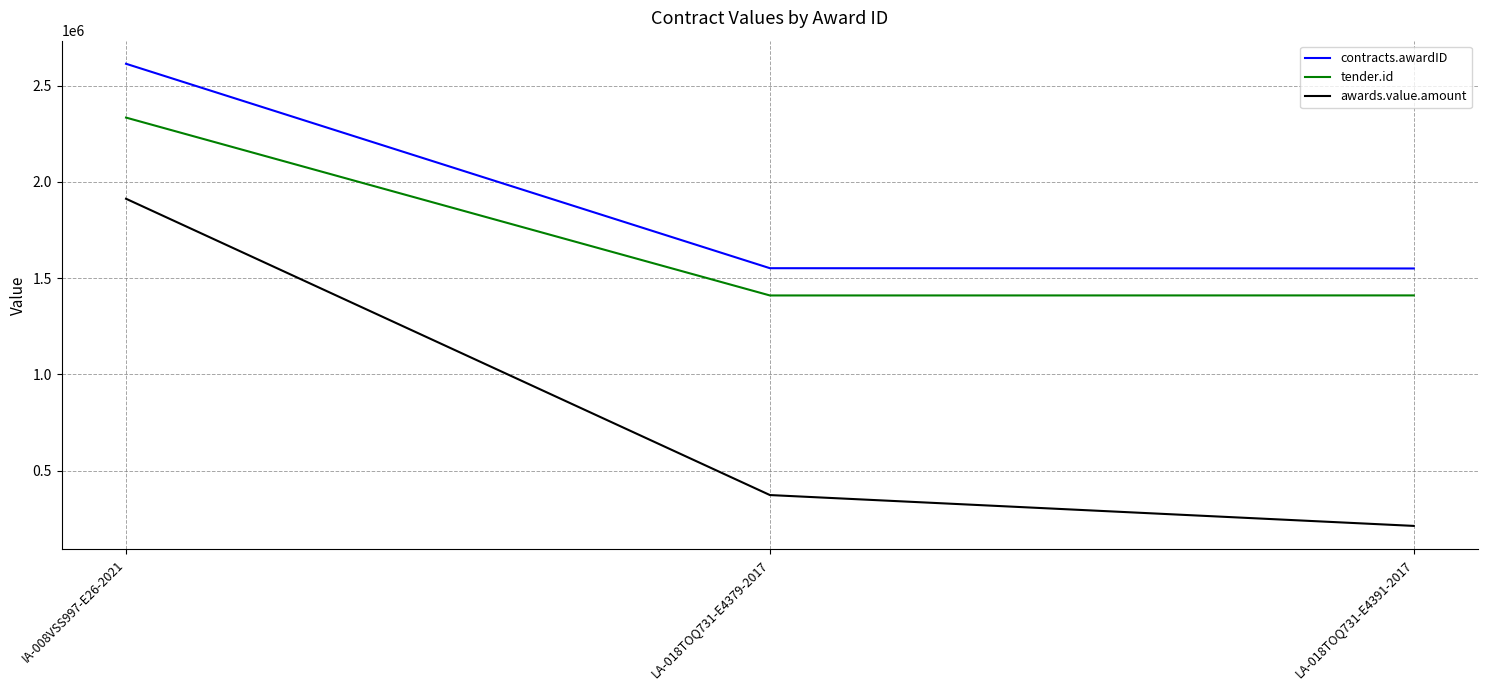

What is the maximum value shown in the chart?

2614018.0